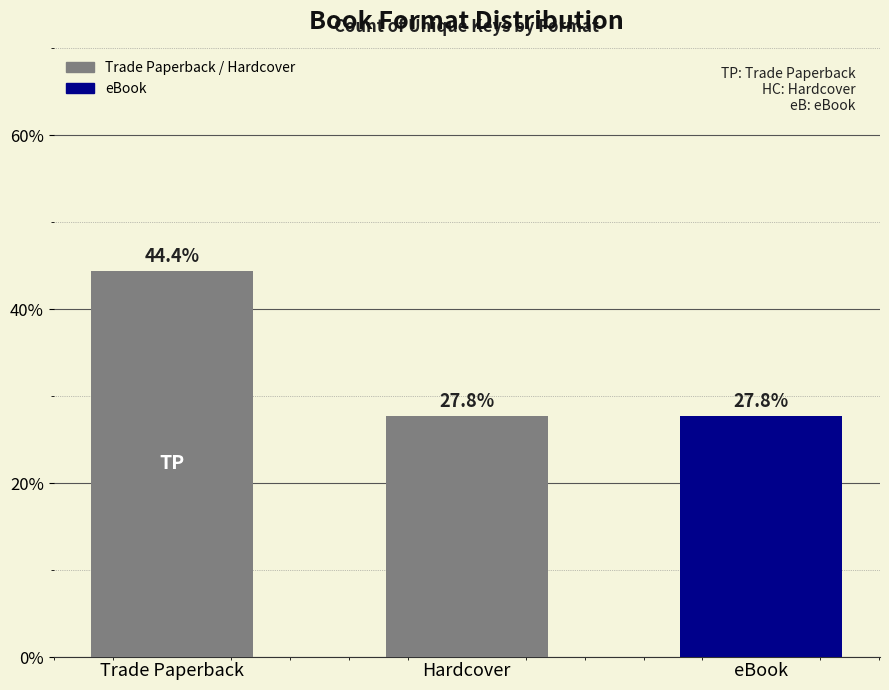

Are the bars grouped side by side (vs. stacked)?

No